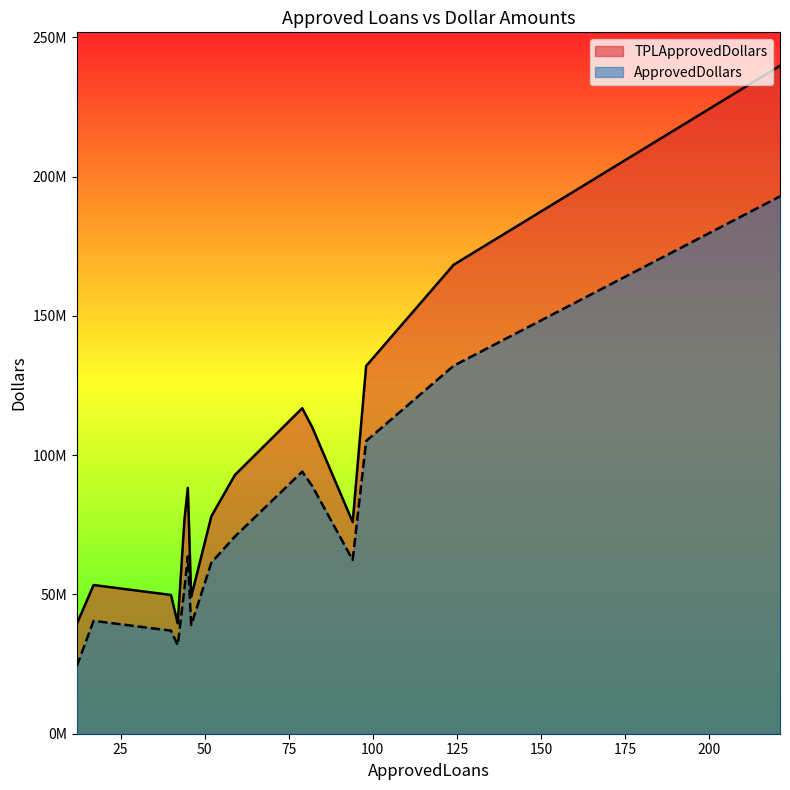

Which label corresponds to the smallest value in the chart?

12